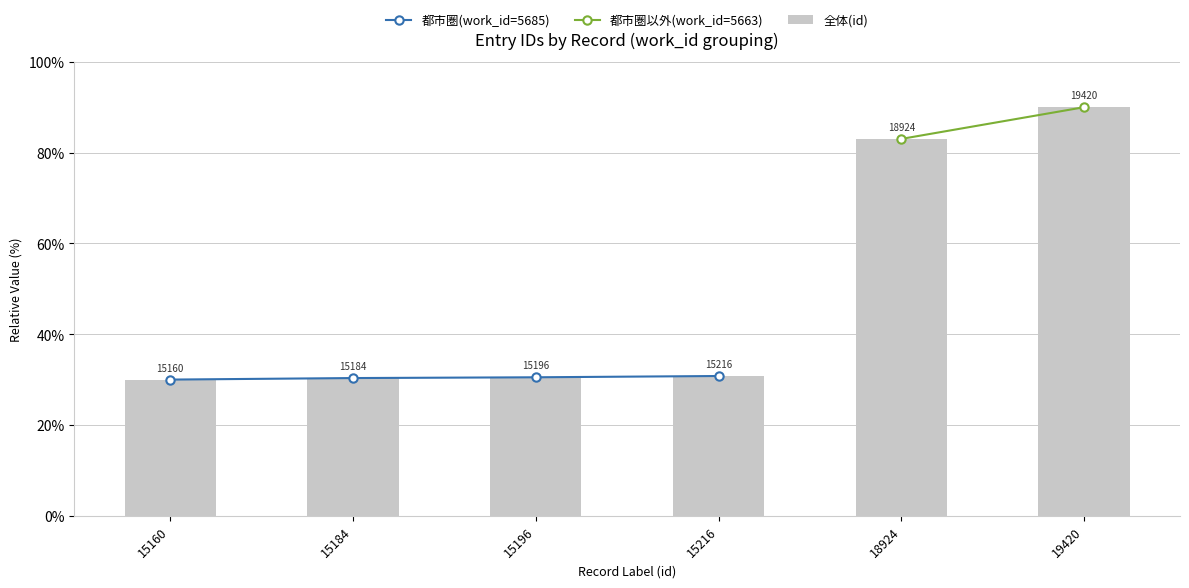

How many bars are there in total?

6